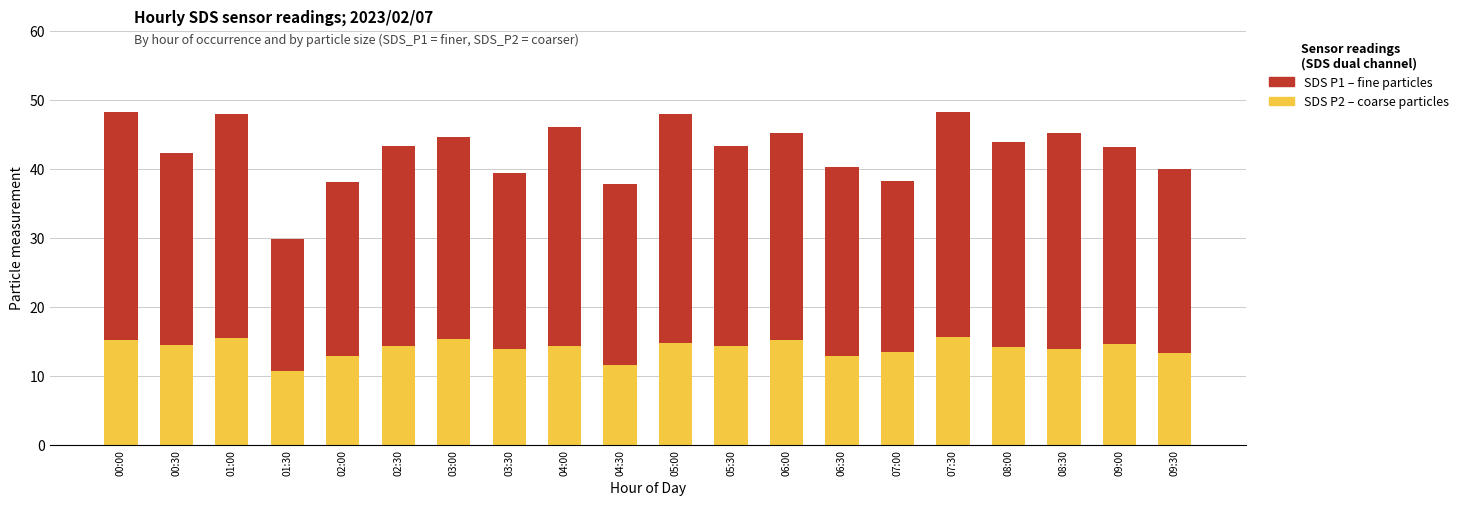

What is the total value across all series at 07:30?

48.2